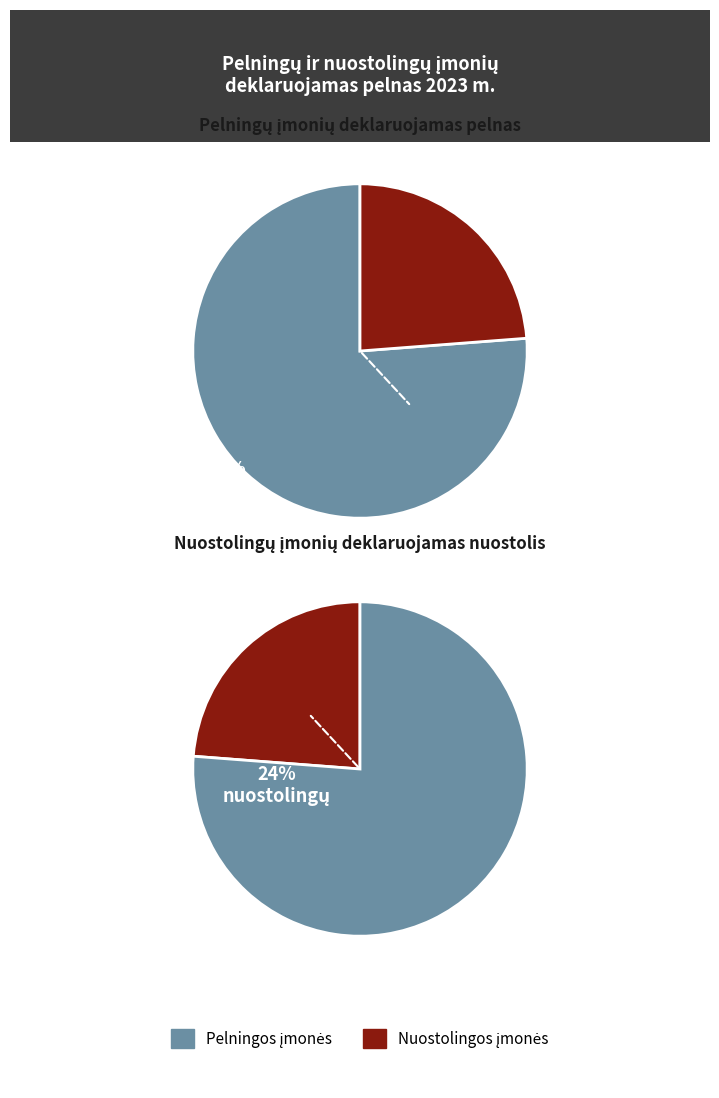

Rank the series by their maximum value, from highest to lowest.

Pelningų įmonių deklaruojamas pelnas, Nuostolingų įmonių deklaruojamas nuostolis